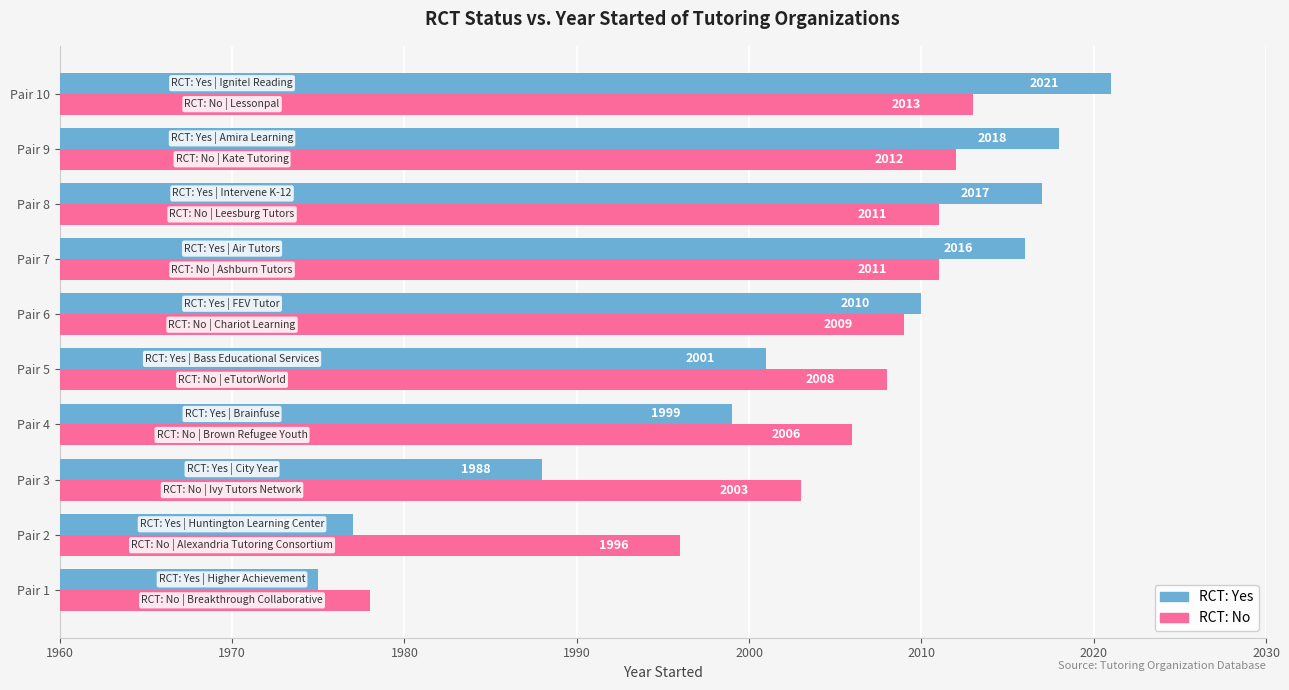

Rank the series by their maximum value, from highest to lowest.

RCT: Yes, RCT: No